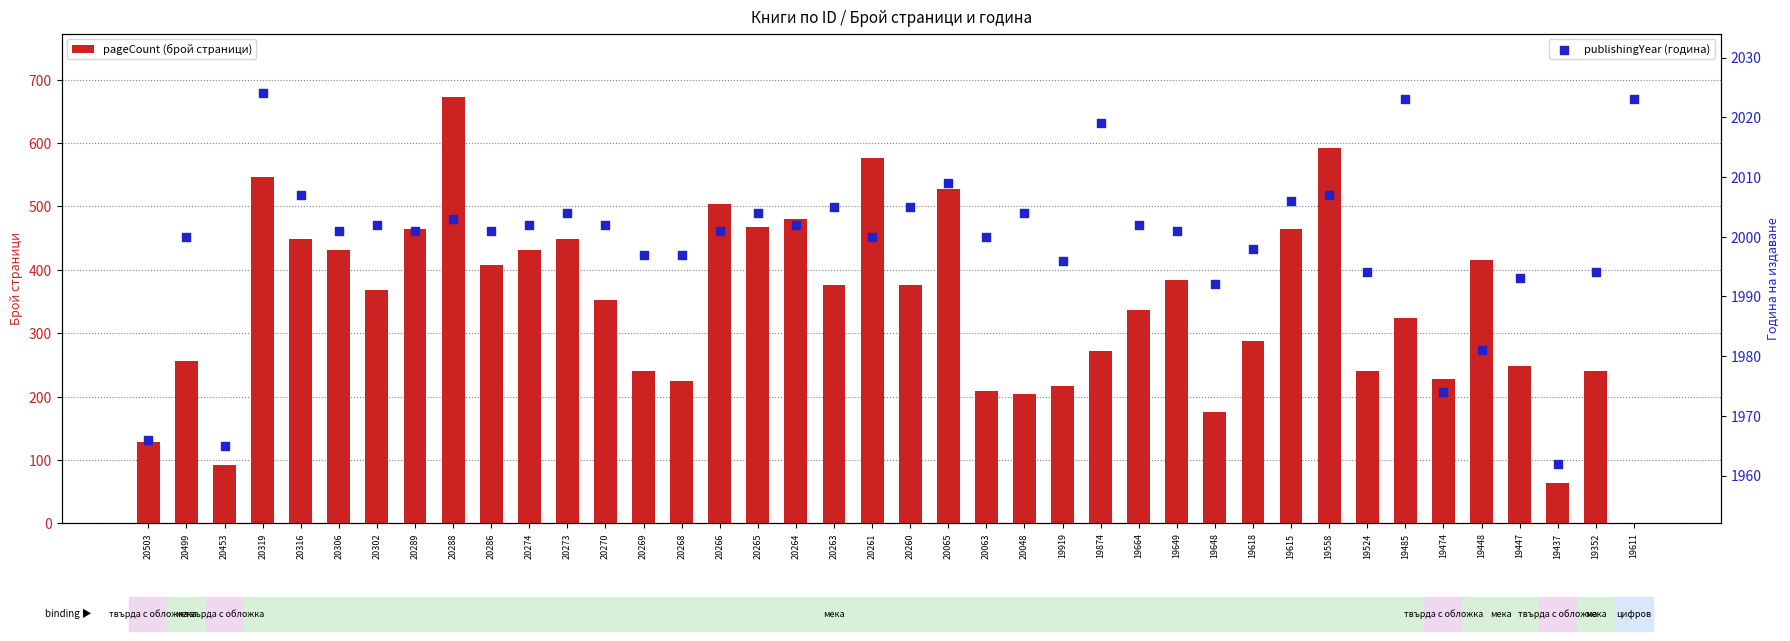

What is the total value across all series at 19448?

2397